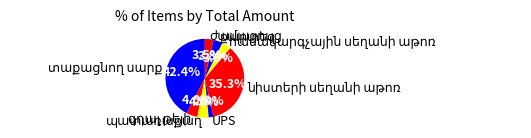

Which category has the smallest portion of the pie?

UPS